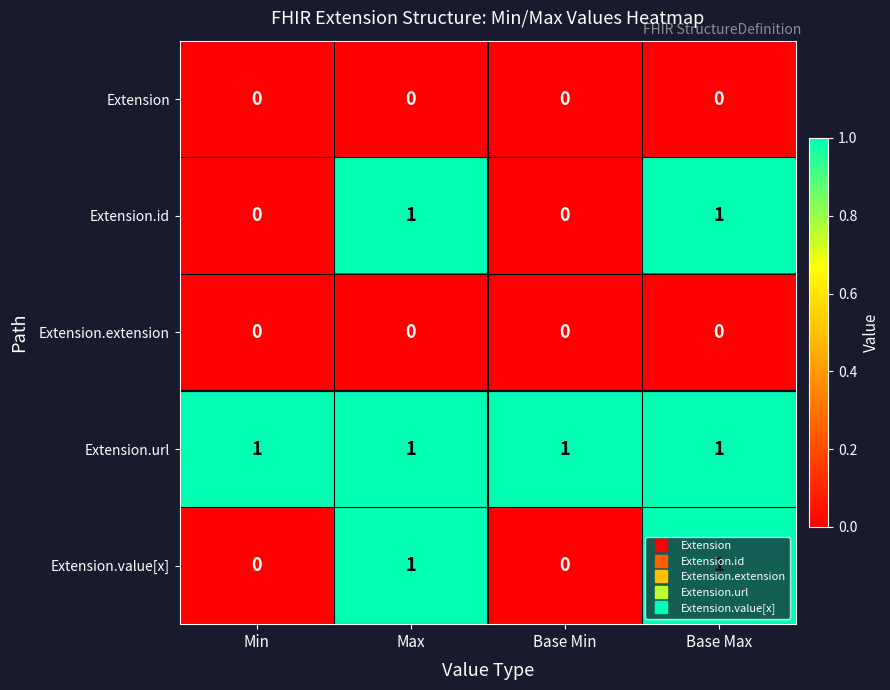

What is the total value across all series at Base Min?

1